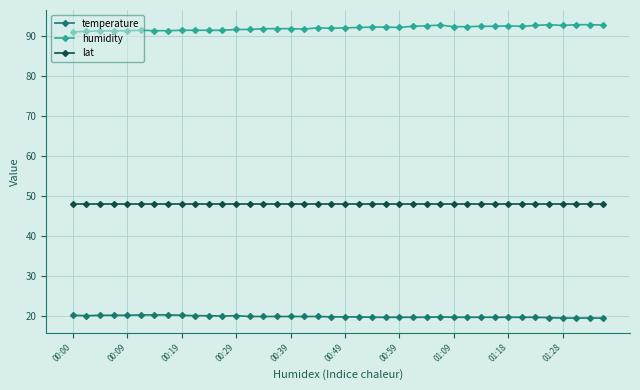

What is the maximum value shown in the chart?

92.9